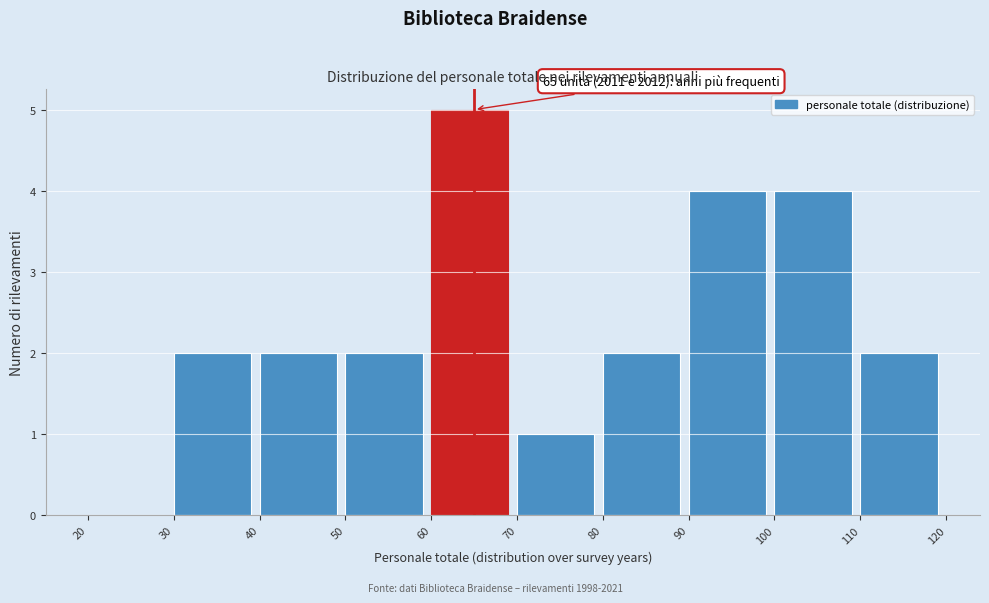

Over which range of the x-axis is the bar tallest?

60 to 70